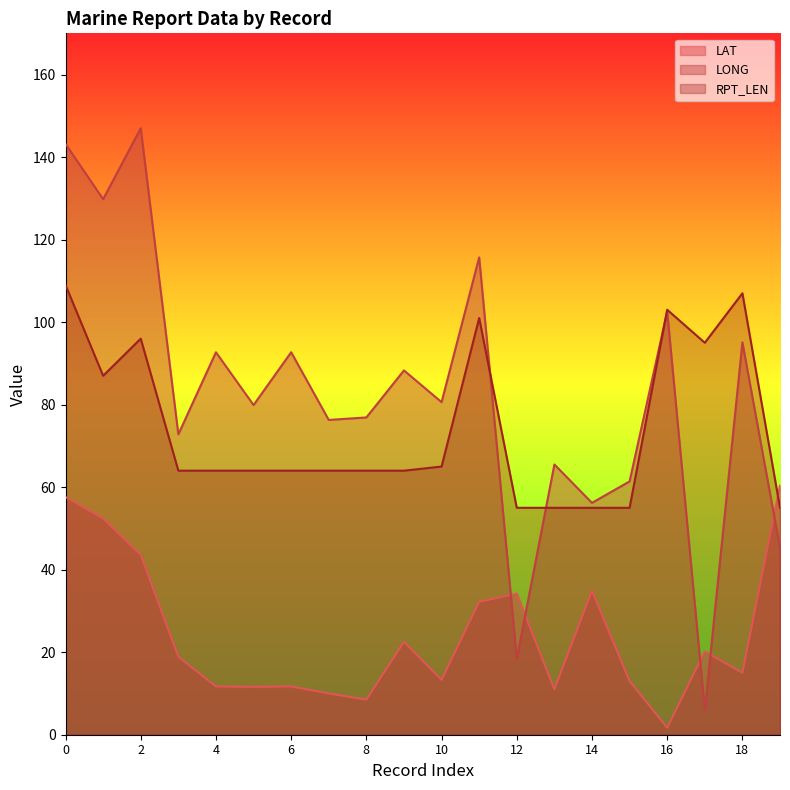

At which category does the chart reach its minimum across all series?

16